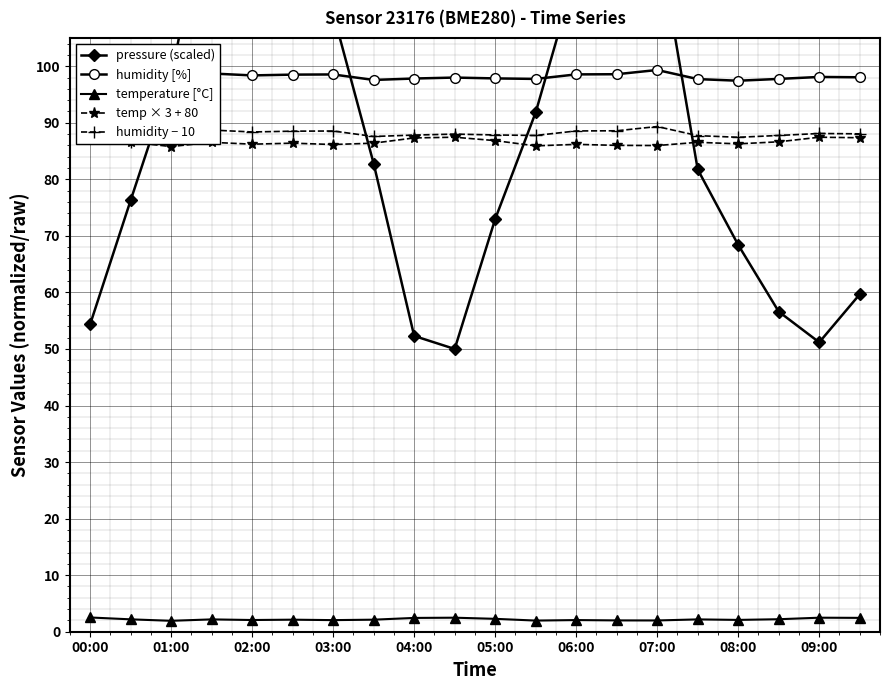

Is it true that temperature [°C] equals 2.0 at 07:00?

True